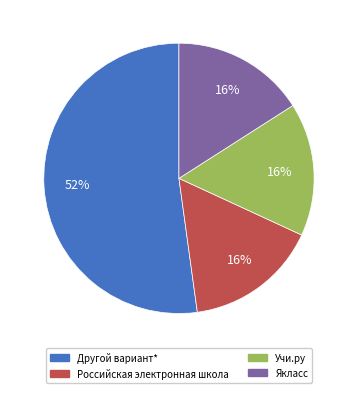

Is there a majority slice in this chart?

Yes